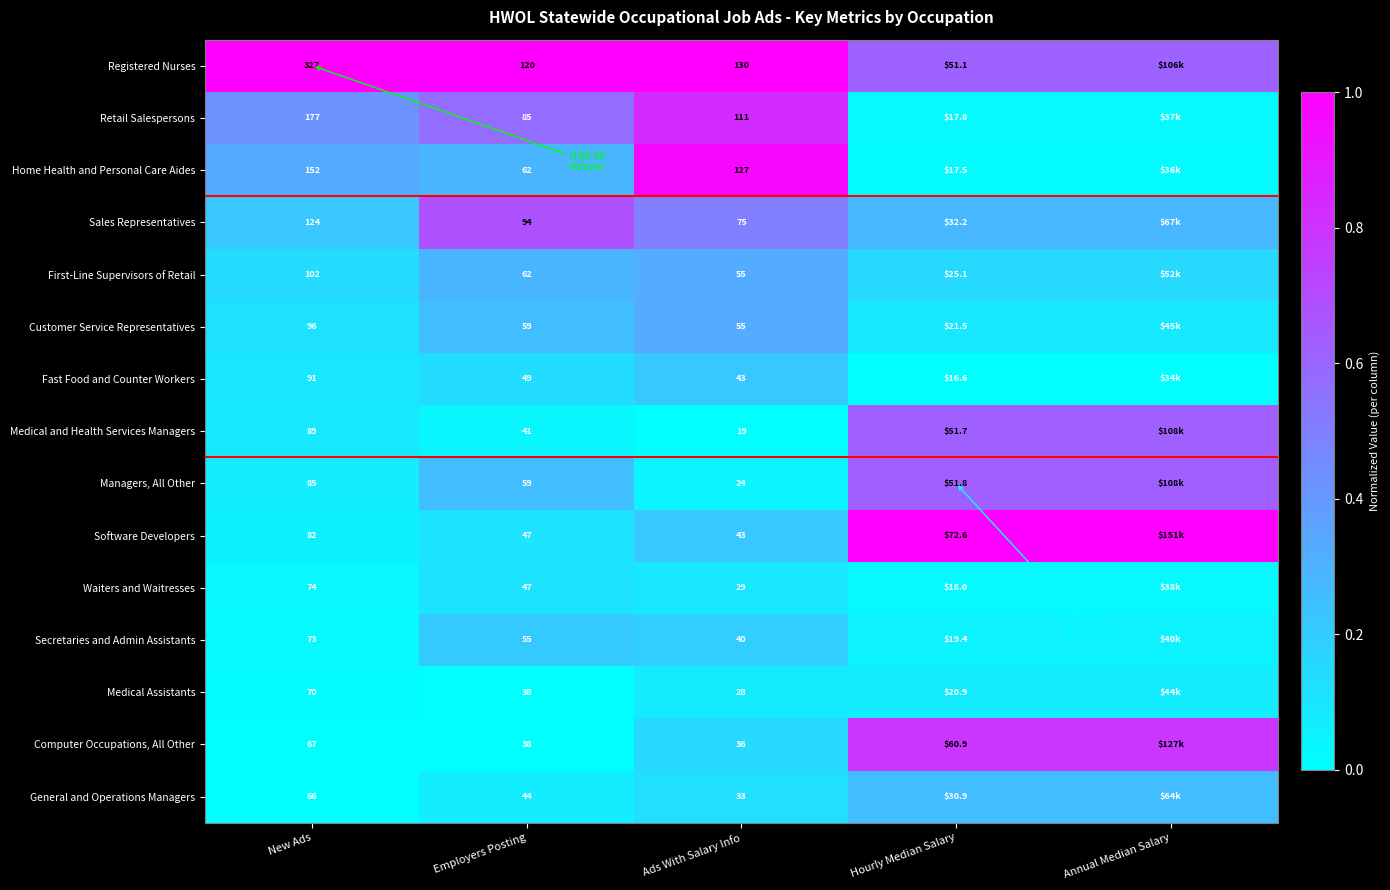

What is the total value across all series at Employers Posting?

900.0